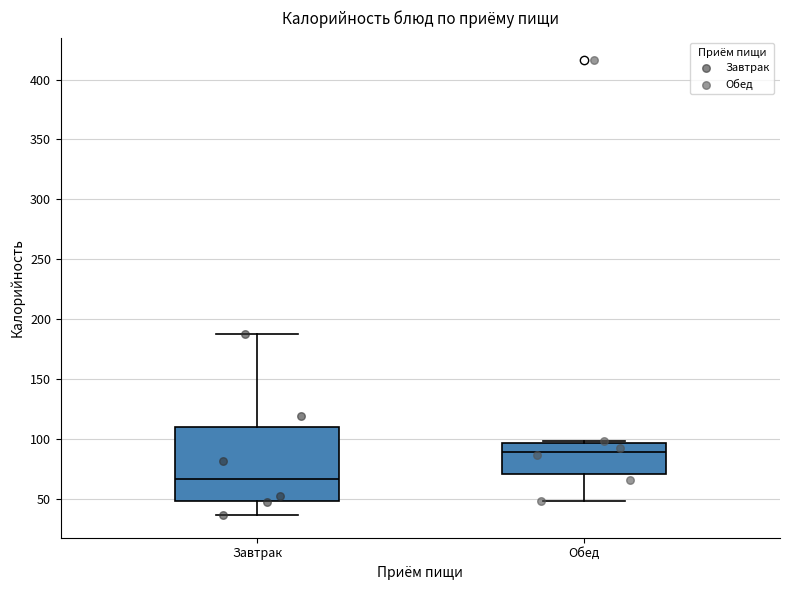

Where does the lower whisker of the box for Завтрак end on the y-axis? The values are not printed on the chart, so give them approximately, as read against the axis.

35